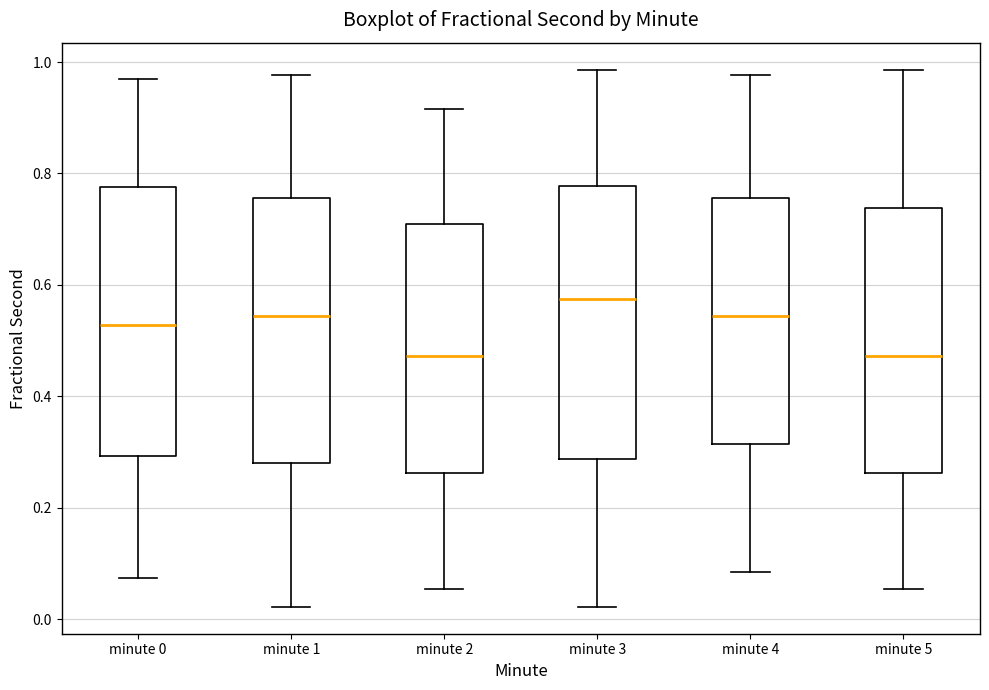

Reading left to right, read every box against the y-axis: the position of its median line, the range the box covers, and the ends of its whiskers. The values are not printed on the chart, so give them approximately, as read against the axis.

minute 0: median 0.52, box 0.30 to 0.78, whiskers 0.08 to 0.96
minute 1: median 0.54, box 0.28 to 0.76, whiskers 0.02 to 0.98
minute 2: median 0.48, box 0.26 to 0.70, whiskers 0.06 to 0.92
minute 3: median 0.58, box 0.28 to 0.78, whiskers 0.02 to 0.98
minute 4: median 0.54, box 0.32 to 0.76, whiskers 0.08 to 0.98
minute 5: median 0.48, box 0.26 to 0.74, whiskers 0.06 to 0.98